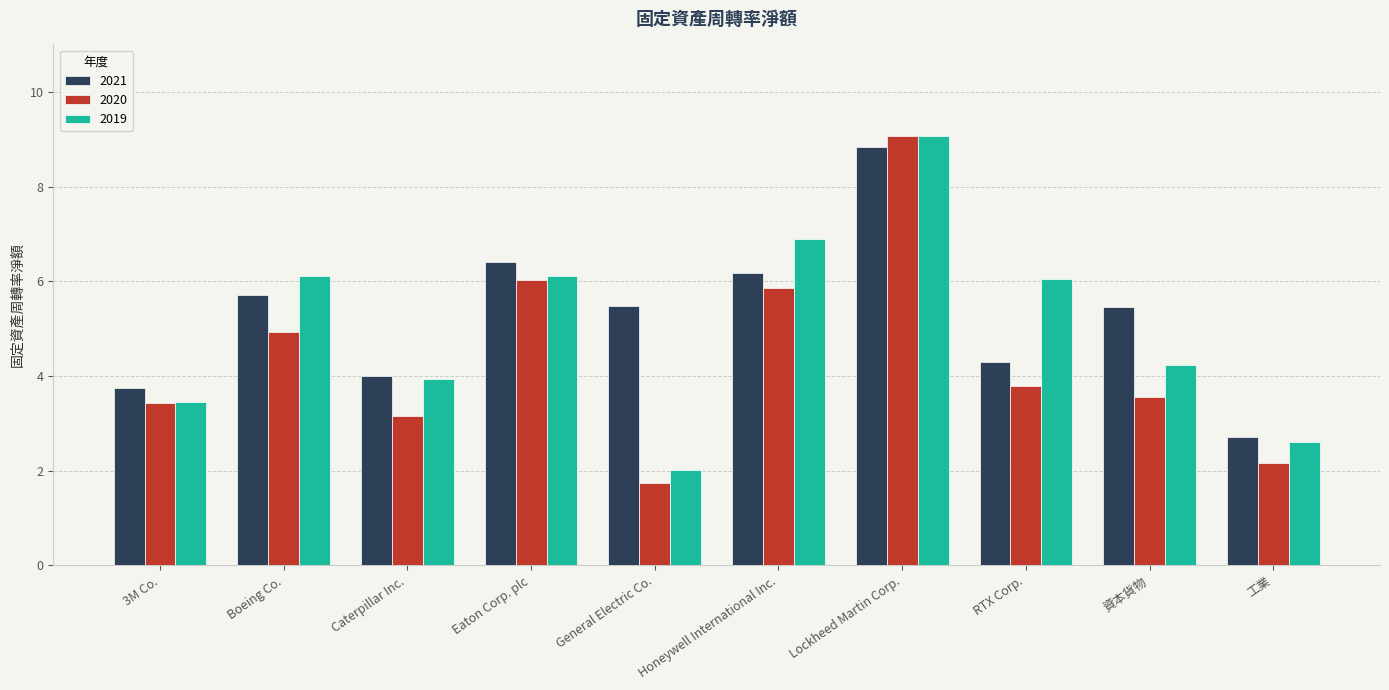

What are all the series names shown in the legend?

2021, 2020, 2019